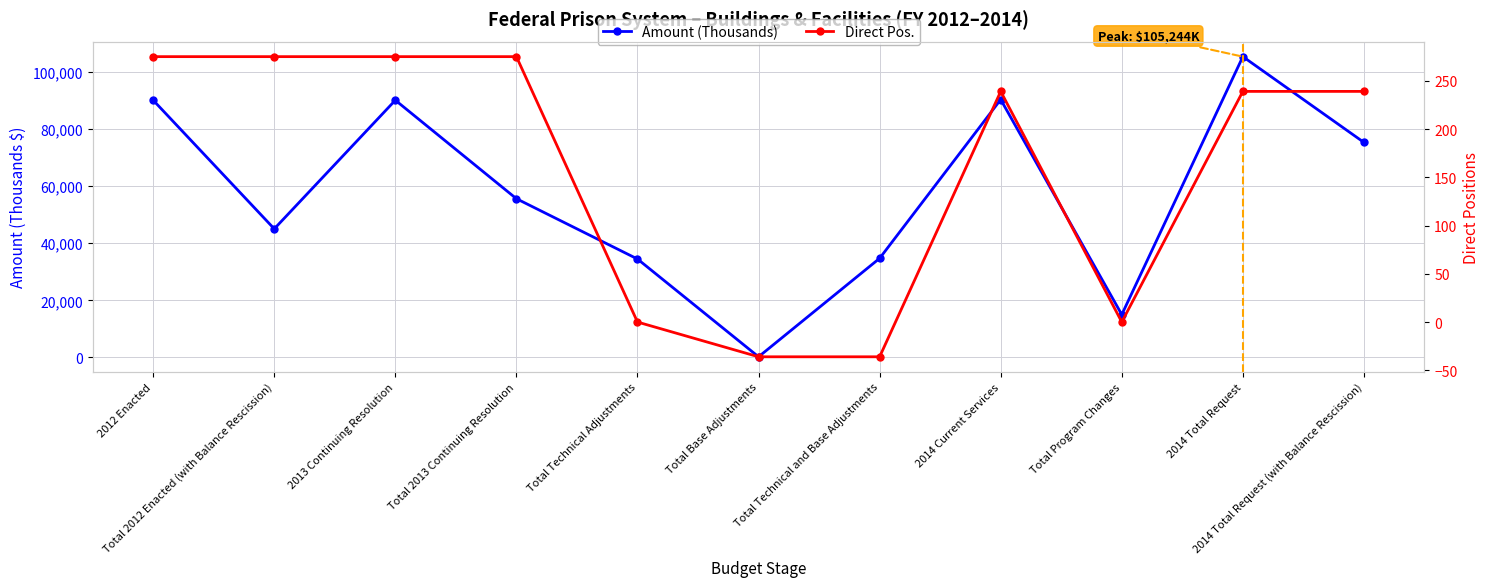

True or false: Amount (Thousands) and Direct Pos. intersect in this chart.

False